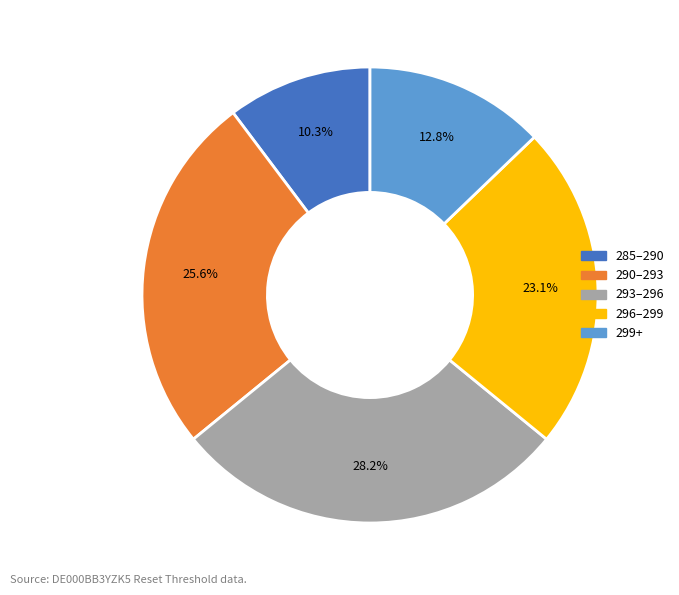

Is there a majority slice in this chart?

No